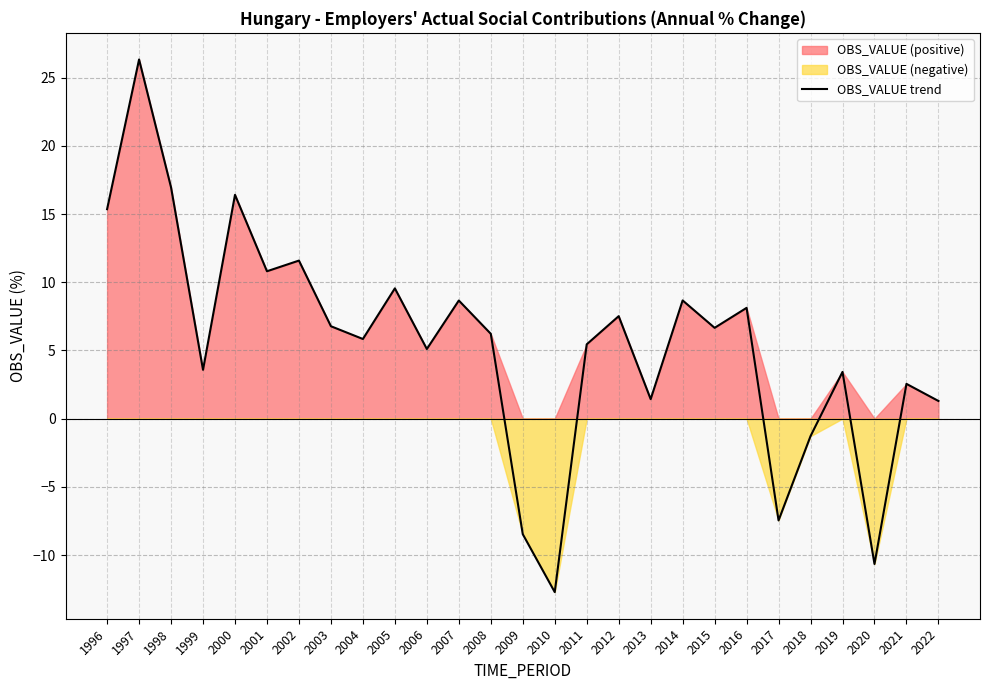

Reading right to left, list all the values displayed in this chart.

1.3	2.5	-10.7	3.4	-1.3	-7.5	8.1	6.7	8.7	1.4	7.5	5.4	-12.7	-8.5	6.2	8.7	5.1	9.6	5.8	6.8	11.6	10.8	16.4	3.6	17.0	26.3	15.4